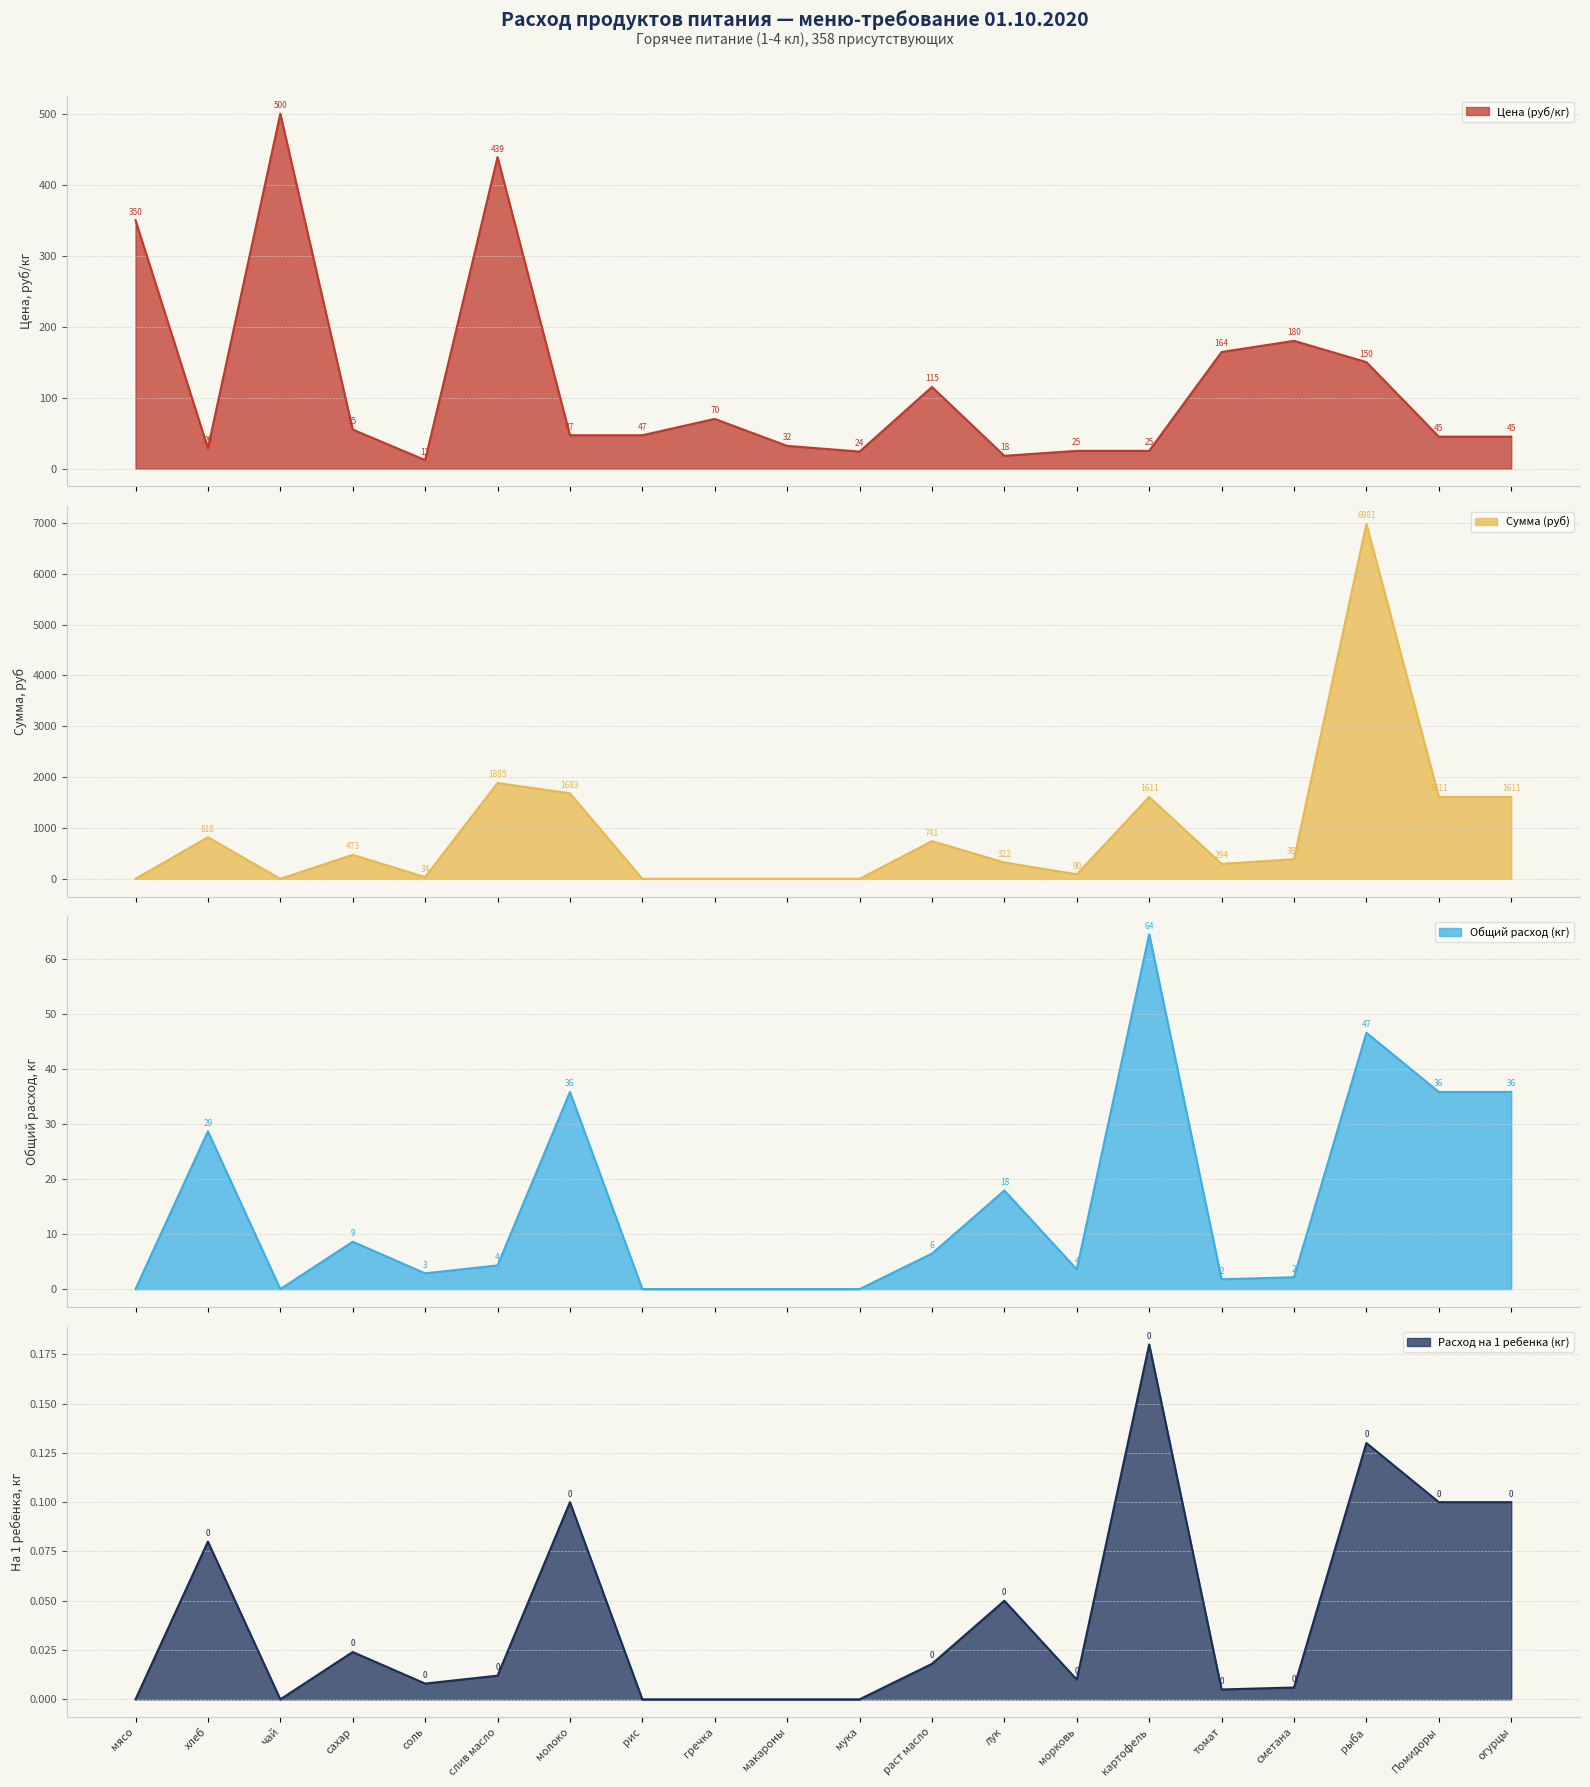

How many data points does each series have?

20